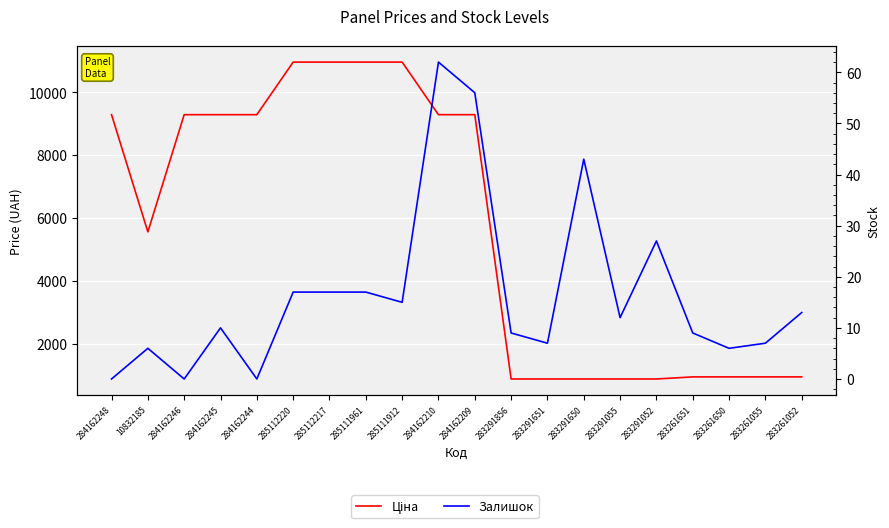

True or false: Залишок and Ціна cross at least once.

False